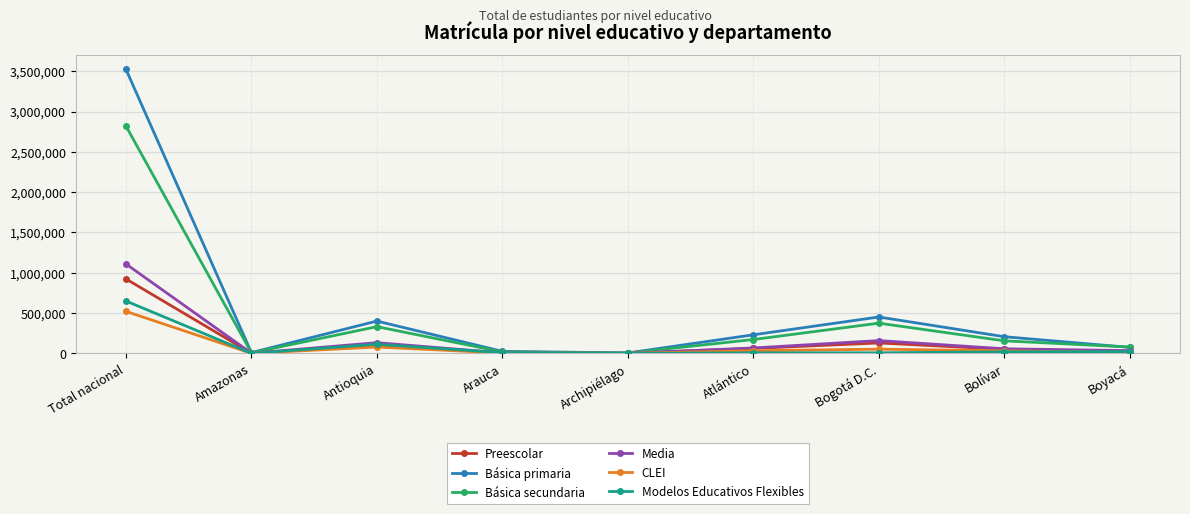

Count the number of categories in the chart.

9